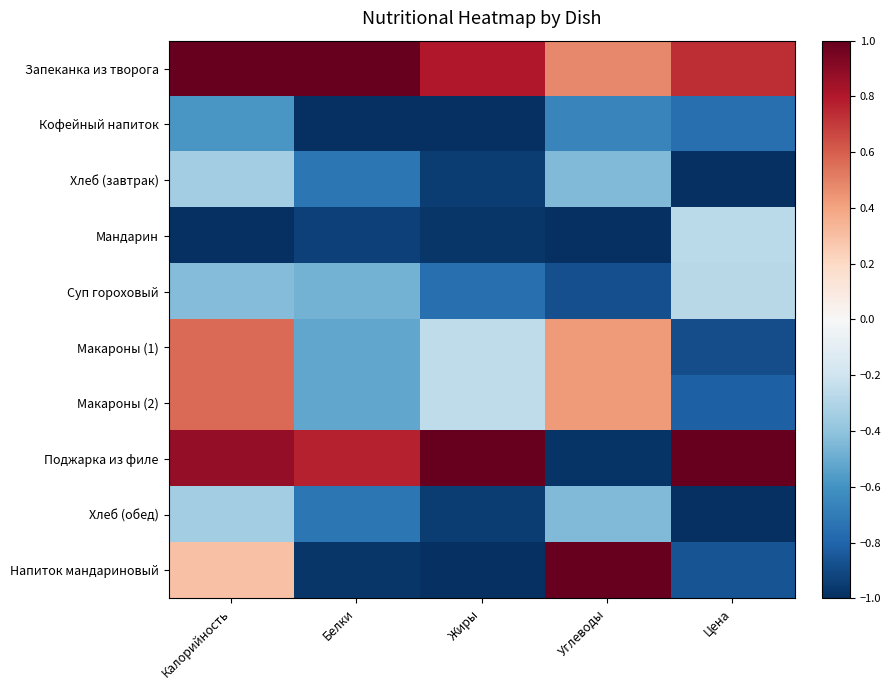

Which has a higher value, Калорийность or Белки?

Калорийность